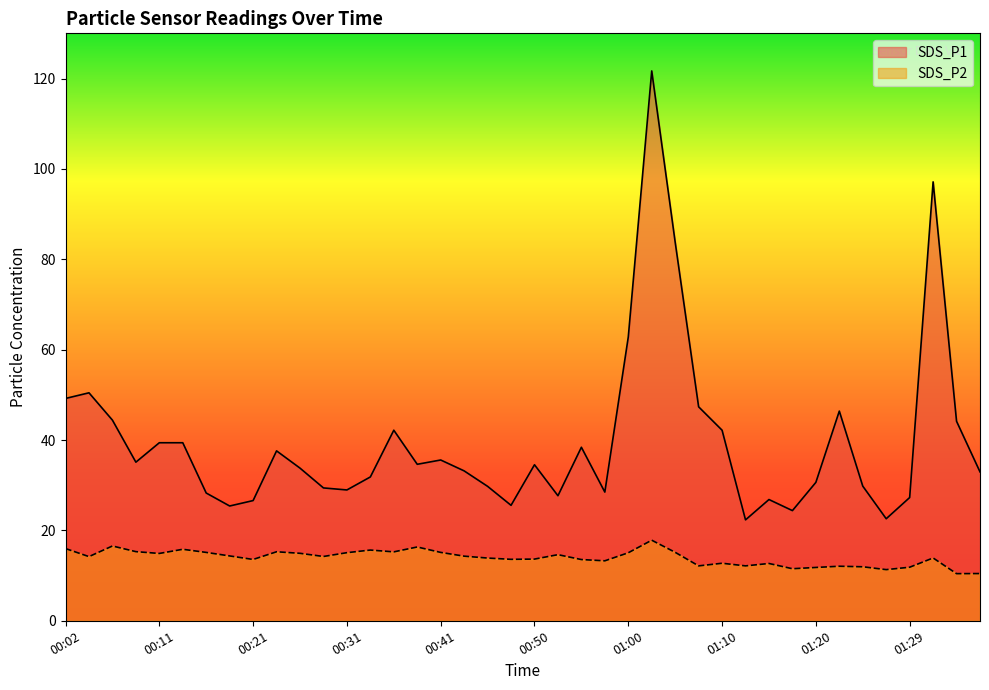

At which label does SDS_P1 reach its peak?

01:03